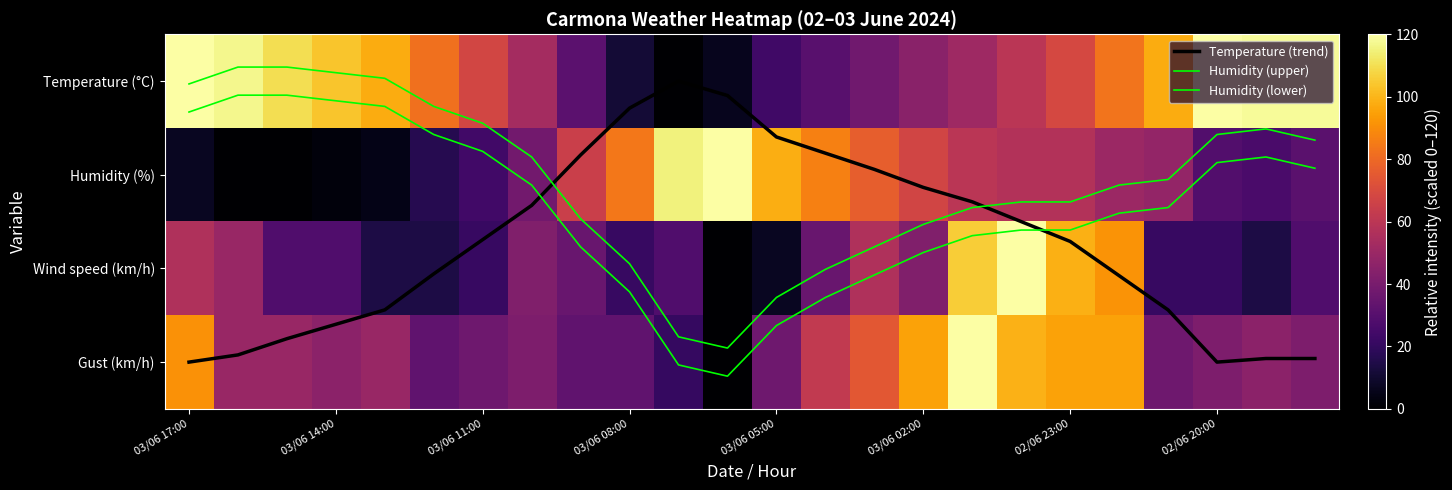

What is the maximum value shown in the chart?

120.0